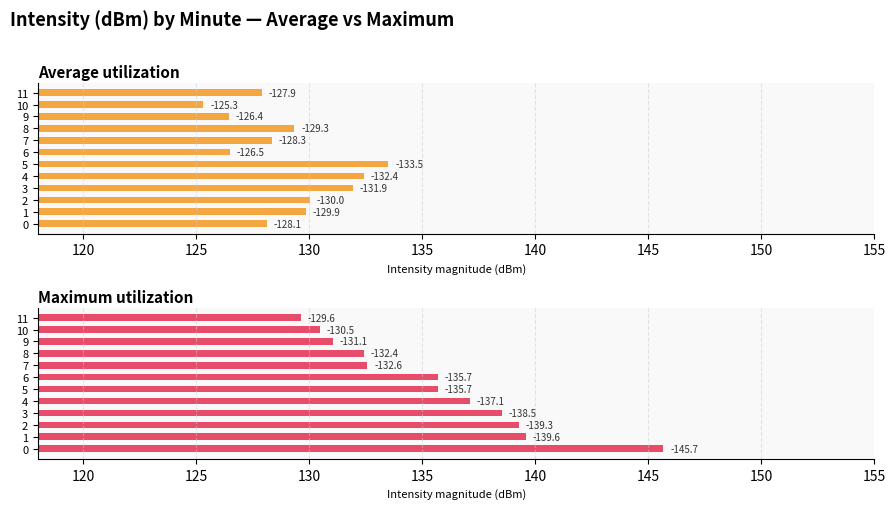

Is it true that Average utilization equals 198.5 at 5?

False